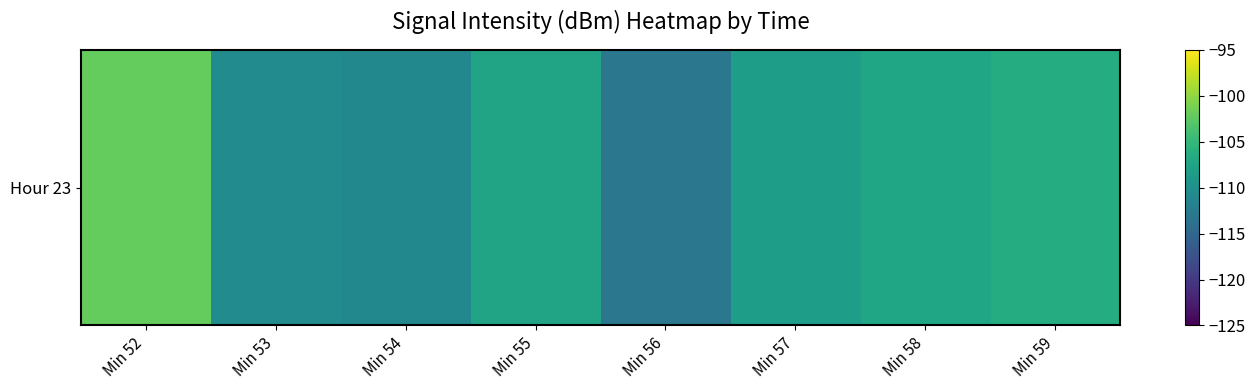

How many categories are shown in the chart?

8